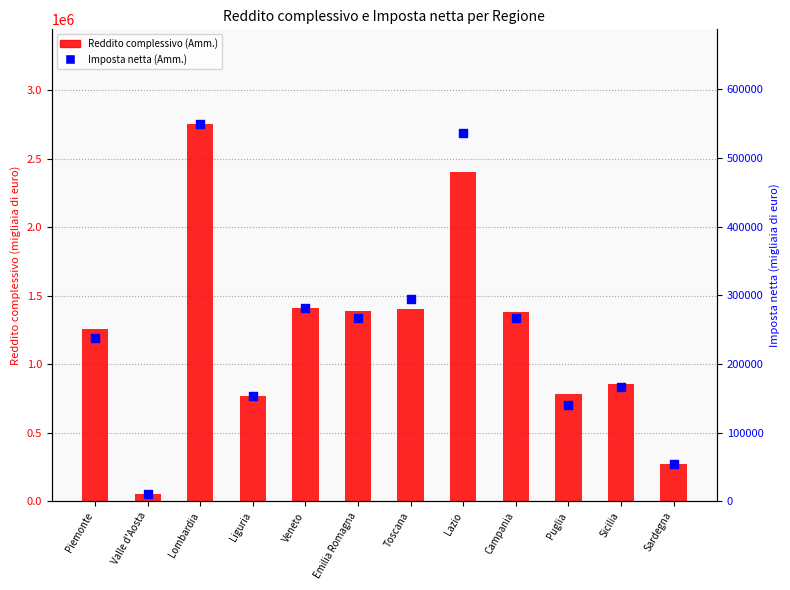

Which series contains the lowest Y value?

Imposta netta (Amm.)